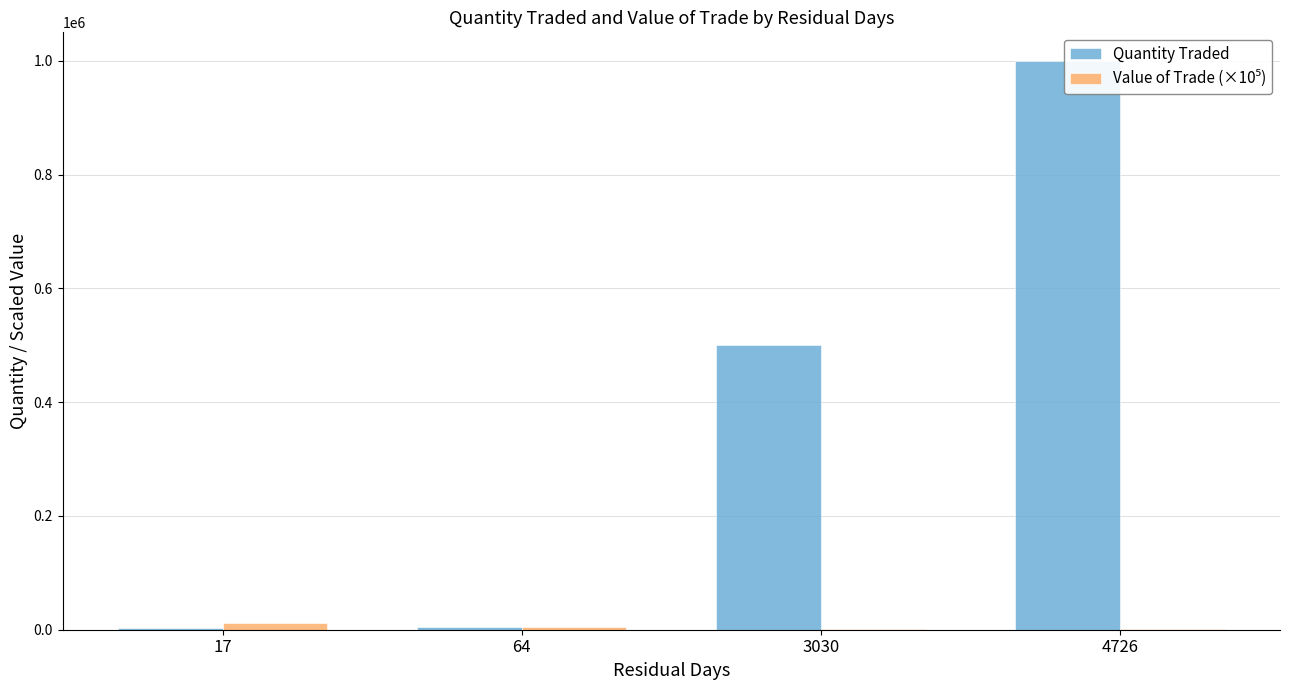

What is the difference between the maximum and minimum values in the Value of Trade (×10⁵) series?

11225.7